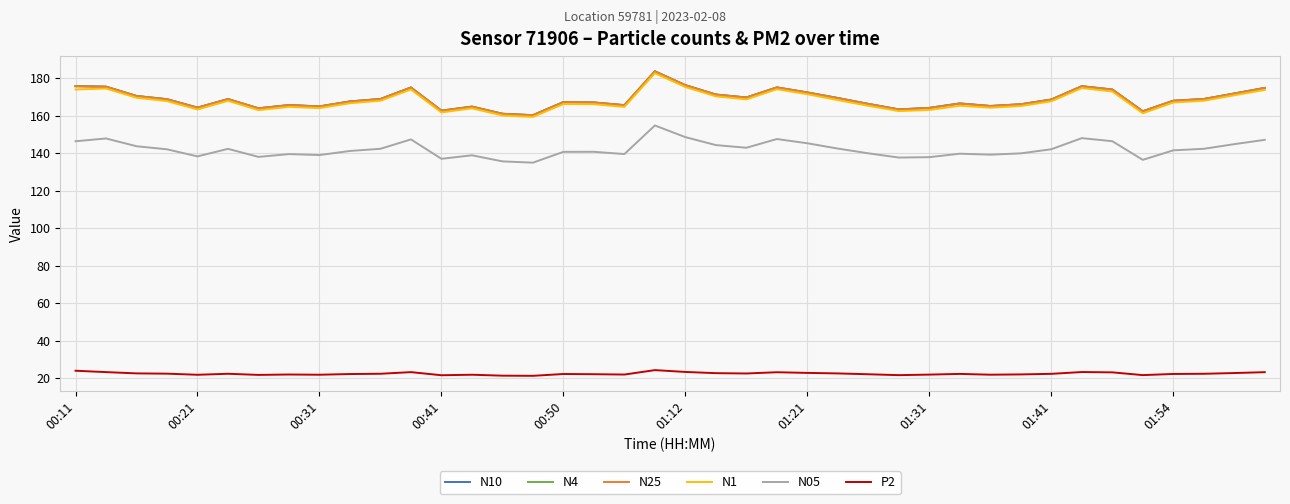

What are all the series names shown in the legend?

N10, N4, N25, N1, N05, P2